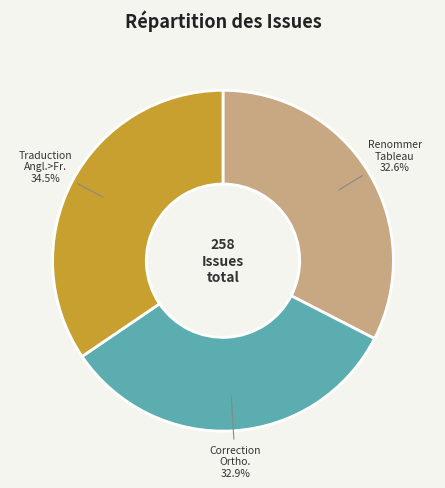

Does any single category account for the majority?

No